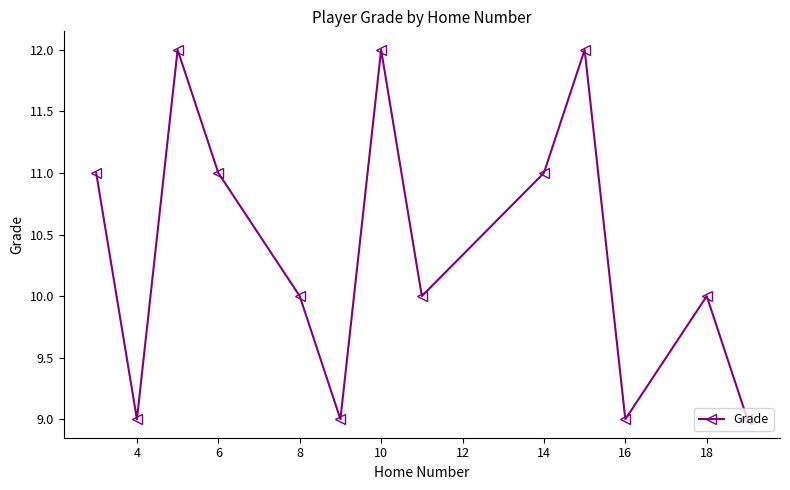

What is the greatest value displayed?

12